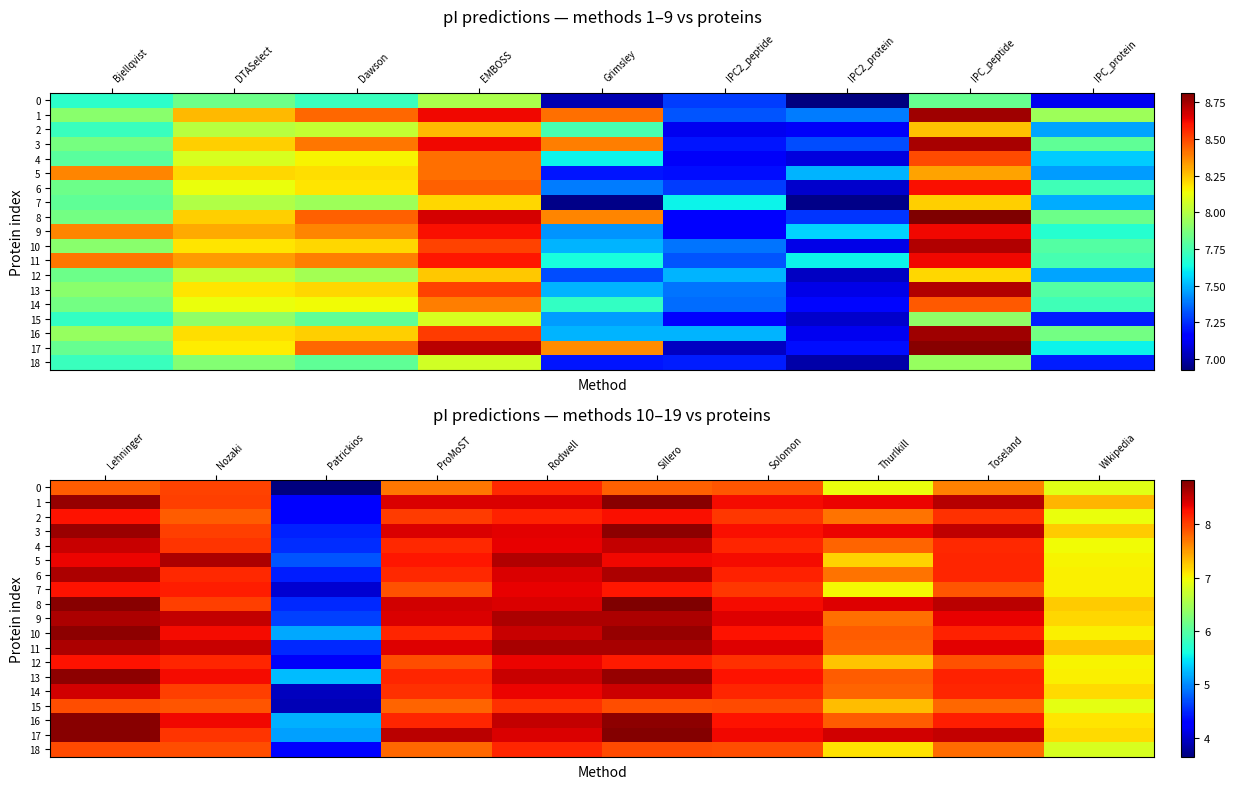

Which series has the largest total across all categories?

17